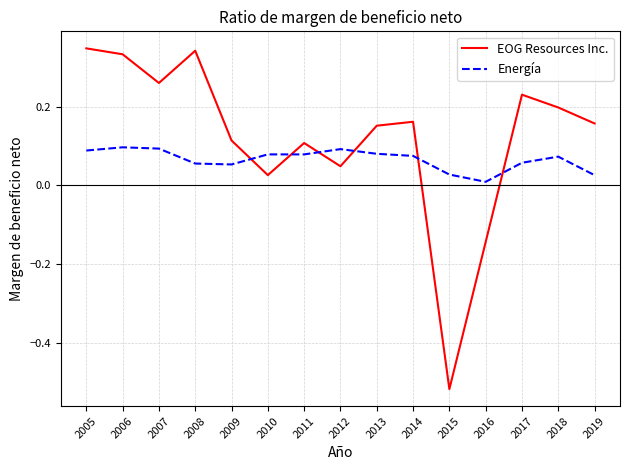

At which label does Energía reach its minimum?

2016